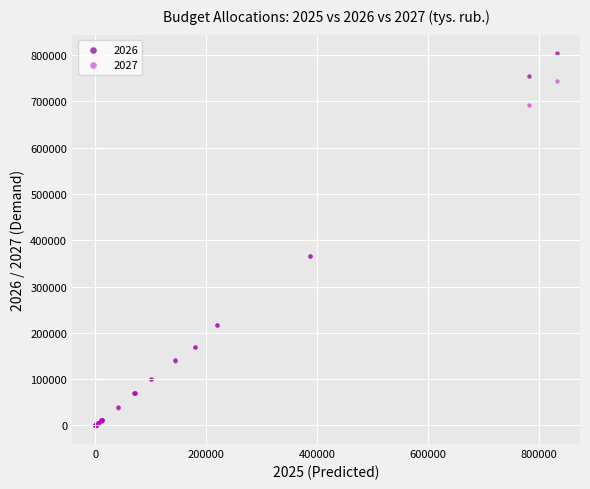

What are all the series names shown in the legend?

2026, 2027